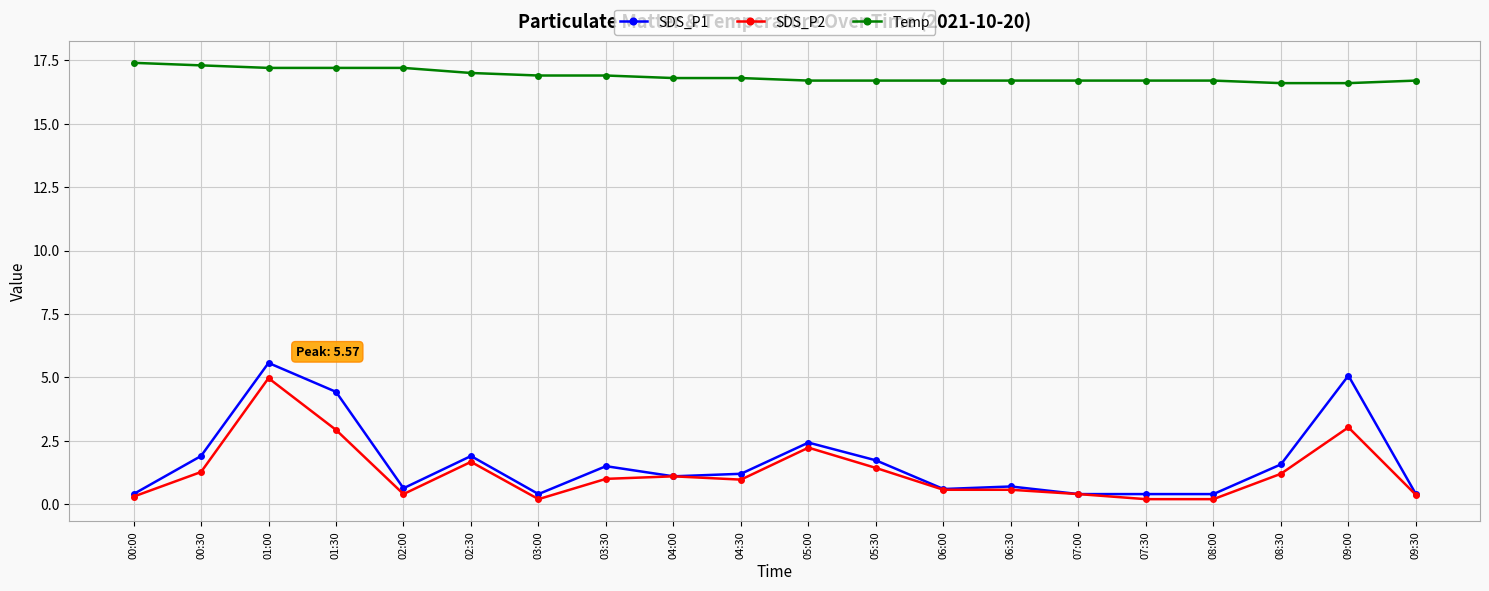

The value of Temp at 01:30 is 17.2. True or false?

True